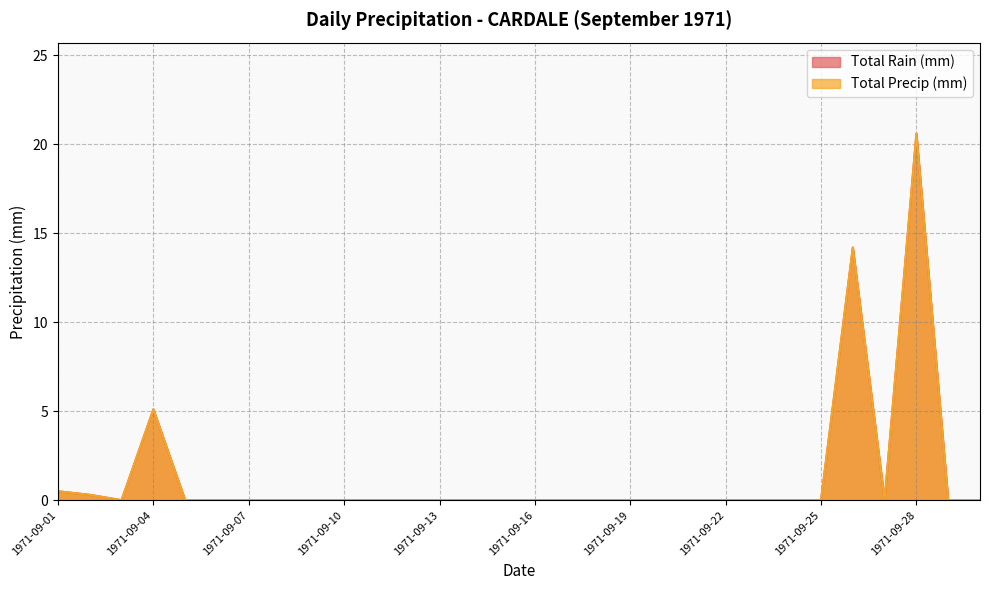

Reading right to left, list all the values displayed in this chart.

Total Rain (mm): 0.0	0.0	20.6	0.0	14.2	0.0	0.0	0.0	0.0	0.0	0.0	0.0	0.0	0.0	0.0	0.0	0.0	0.0	0.0	0.0	0.0	0.0	0.0	0.0	0.0	0.0	5.1	0.0	0.3	0.5
Total Precip (mm): 0.0	0.0	20.6	0.0	14.2	0.0	0.0	0.0	0.0	0.0	0.0	0.0	0.0	0.0	0.0	0.0	0.0	0.0	0.0	0.0	0.0	0.0	0.0	0.0	0.0	0.0	5.1	0.0	0.3	0.5